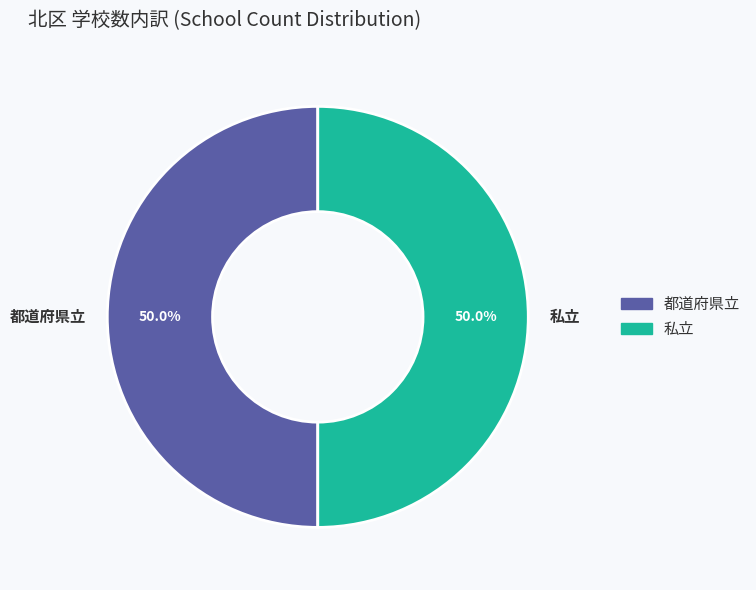

What is the ratio of the value at 私立 to the value at 都道府県立?

1.0